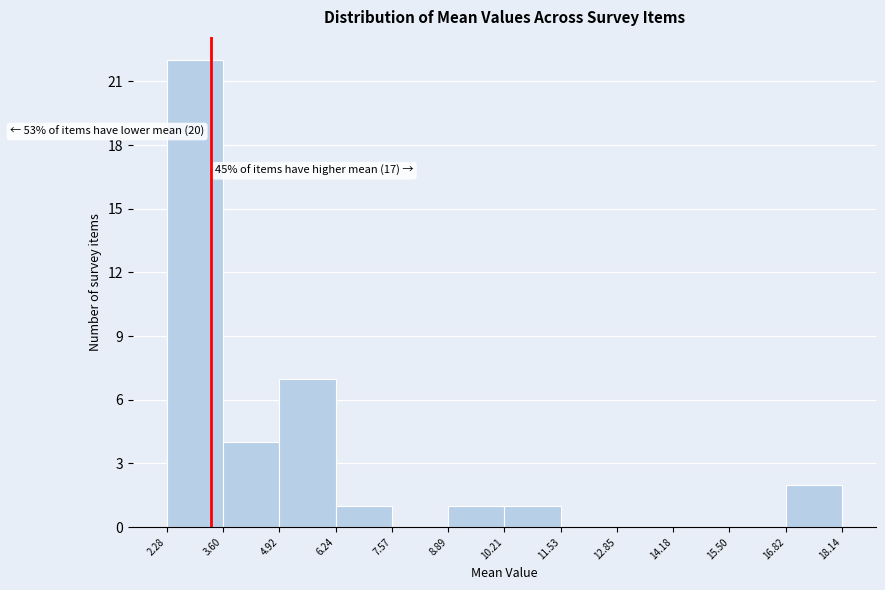

Over which range of the x-axis is the bar tallest?

2.28 to 3.60